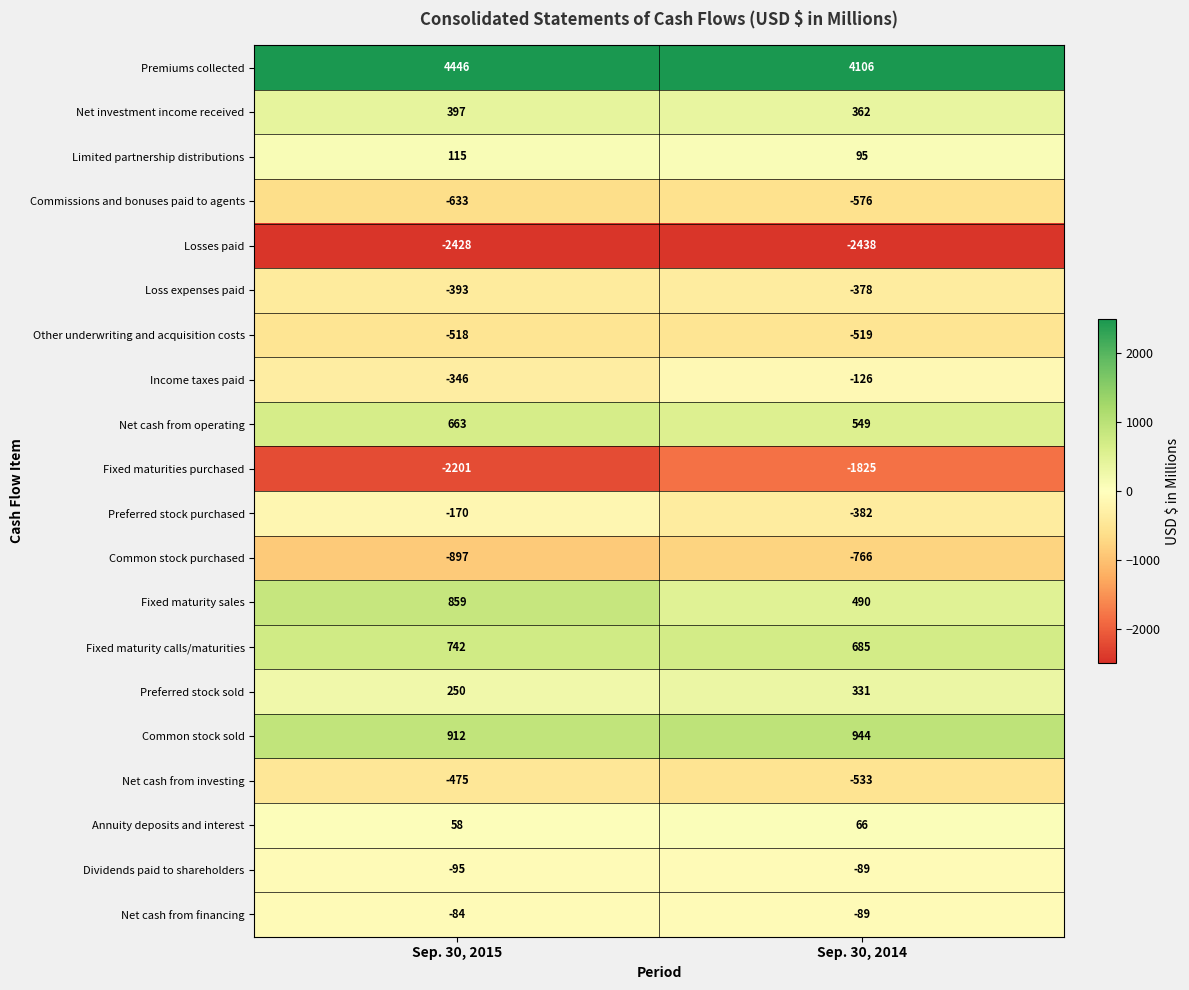

What is the sum of the Annuity deposits and interest values at Sep. 30, 2014 and Sep. 30, 2015?

124